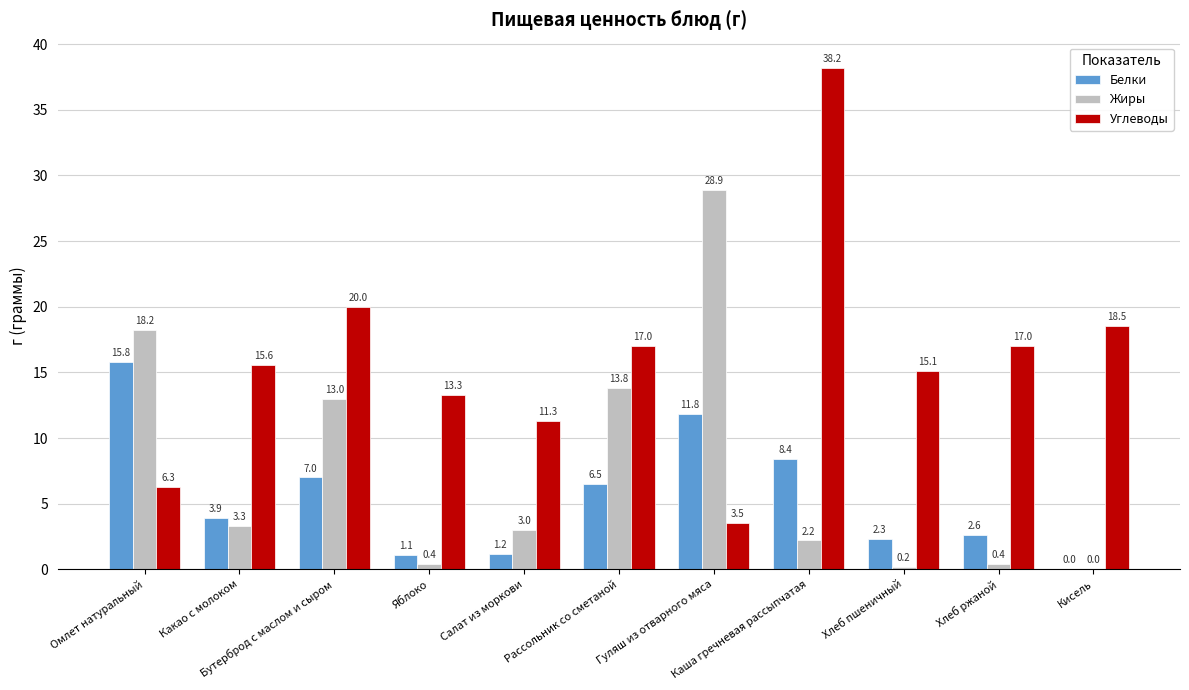

Does the chart contain stacked bars?

No